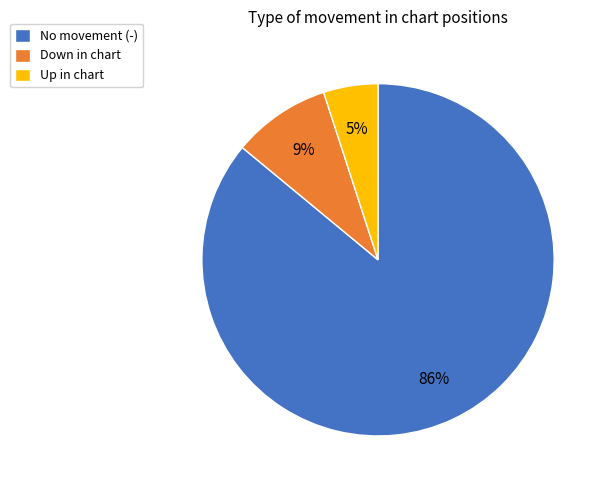

How many segments does this pie chart have?

3